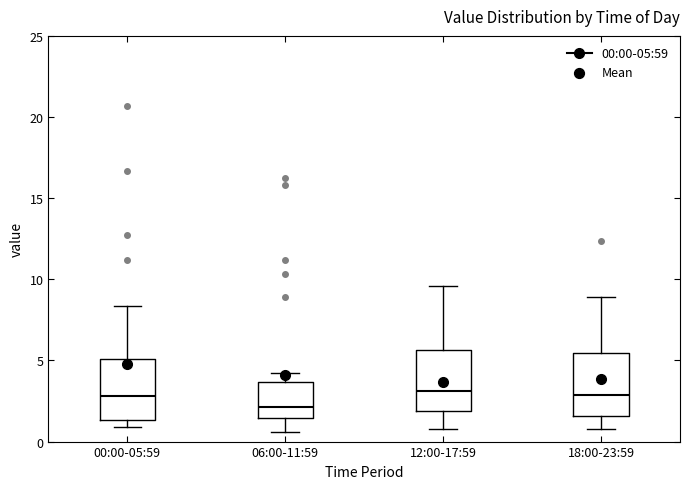

Where does the lower whisker of the box for 12:00-17:59 end on the y-axis? The values are not printed on the chart, so give them approximately, as read against the axis.

1.0